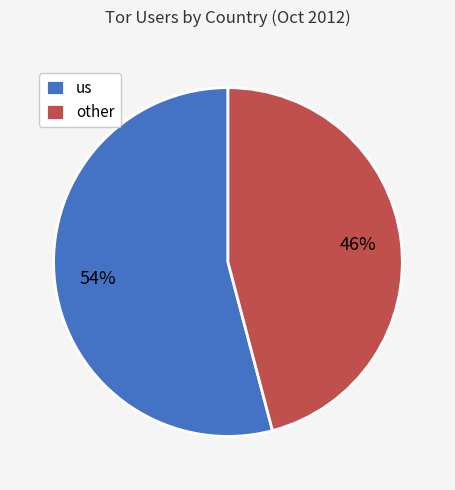

Between other and us, which is larger?

us